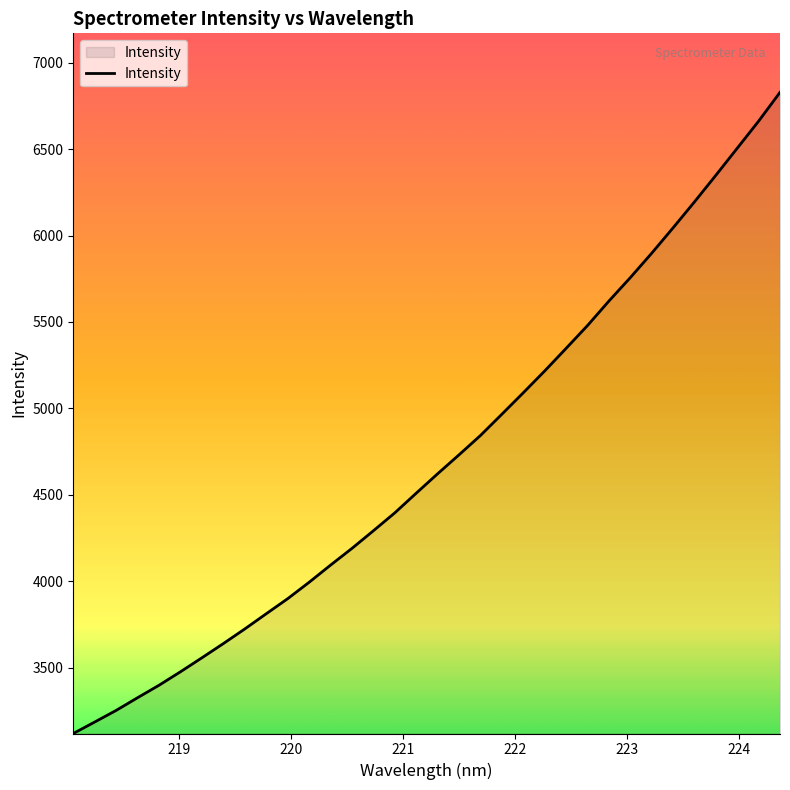

How many lines are shown in the chart?

1